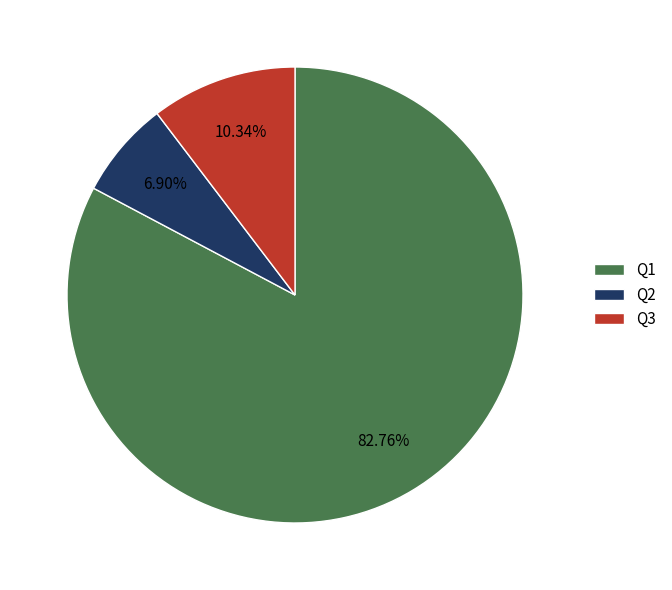

Which category accounts for the majority?

Q1